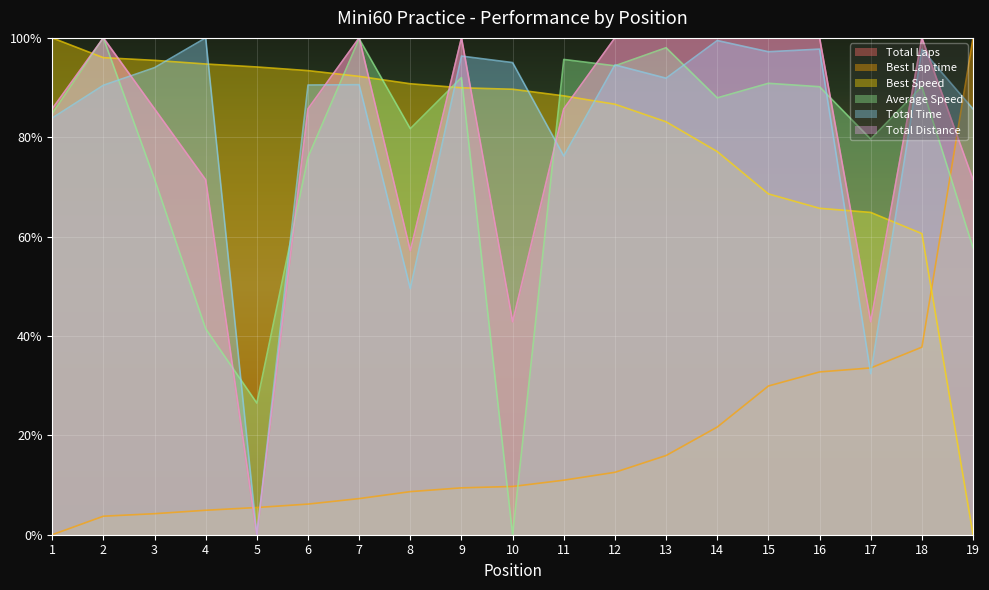

Where is Best Lap time nearest to the value 50?

18